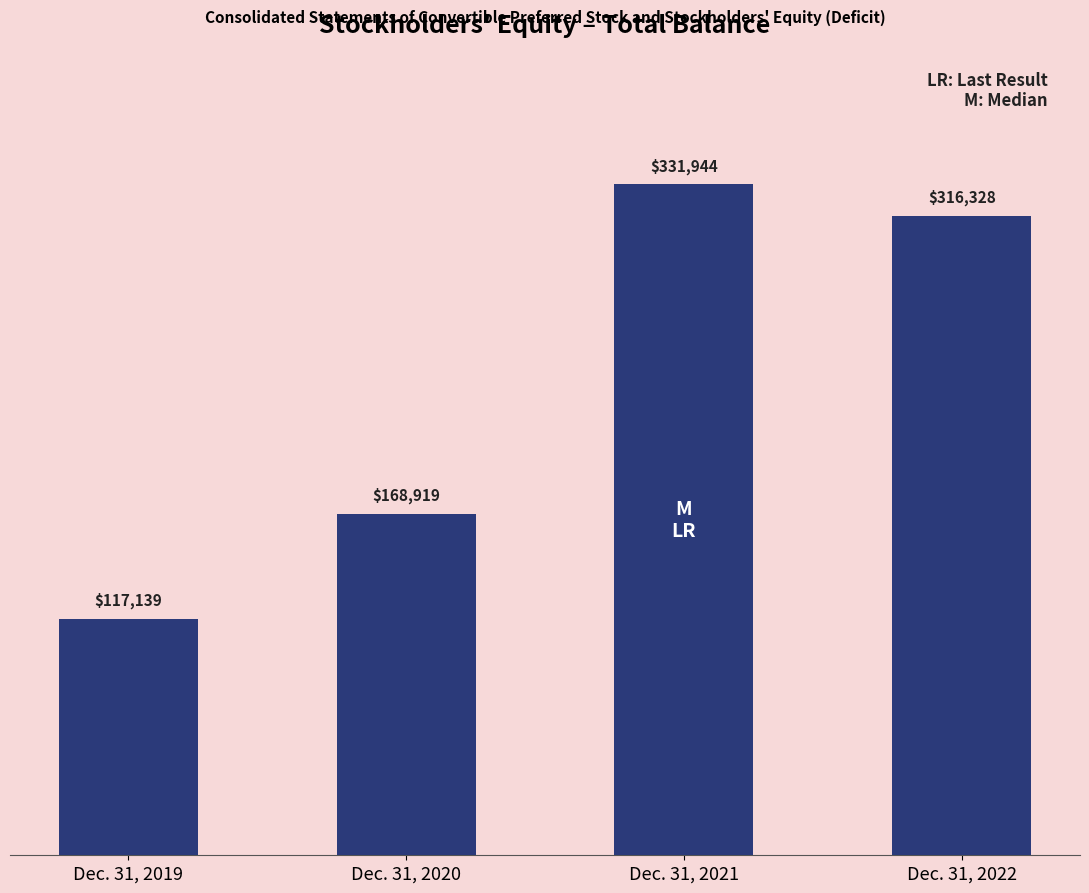

Where does the data first go above 316328?

Dec. 31, 2021